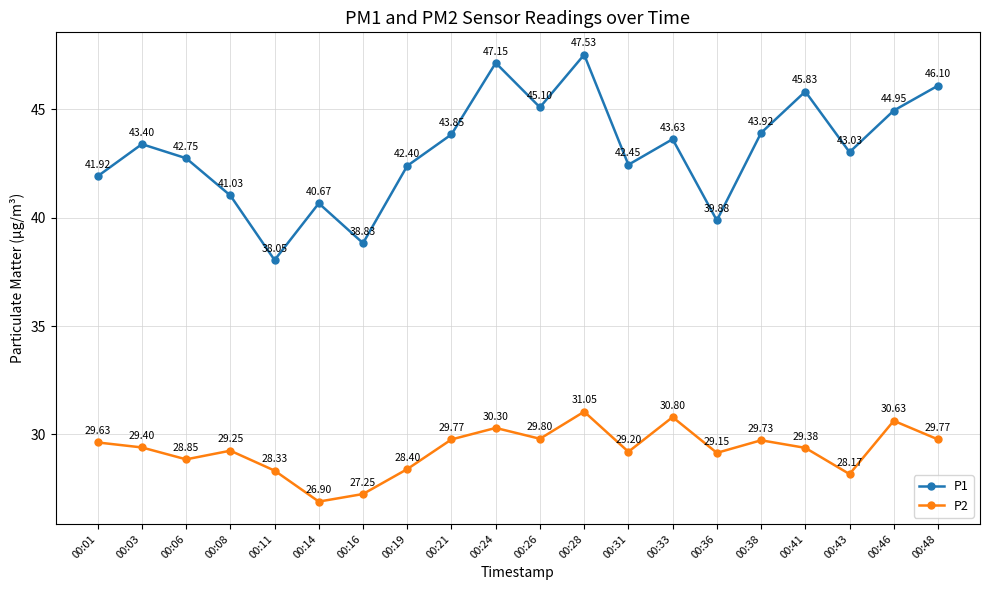

How many values in the P1 series exceed 43?

11